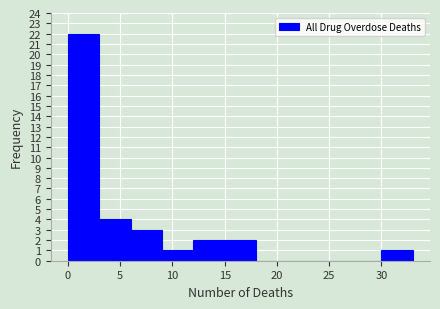

Reading left to right, list every bar in this chart as the range it spans on the x-axis followed by its height. The values are not printed on the chart, so give them approximately, as read against the axis.

0 to 3: 22
3 to 6: 4
6 to 9: 3
9 to 12: 1
12 to 15: 2
15 to 18: 2
18 to 21: 0
21 to 24: 0
24 to 27: 0
27 to 30: 0
30 to 33: 1